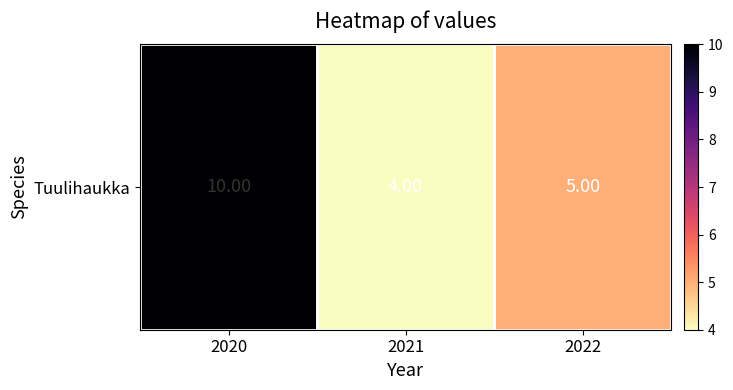

Reading right to left, transcribe all the data shown in this chart.

5	4	10